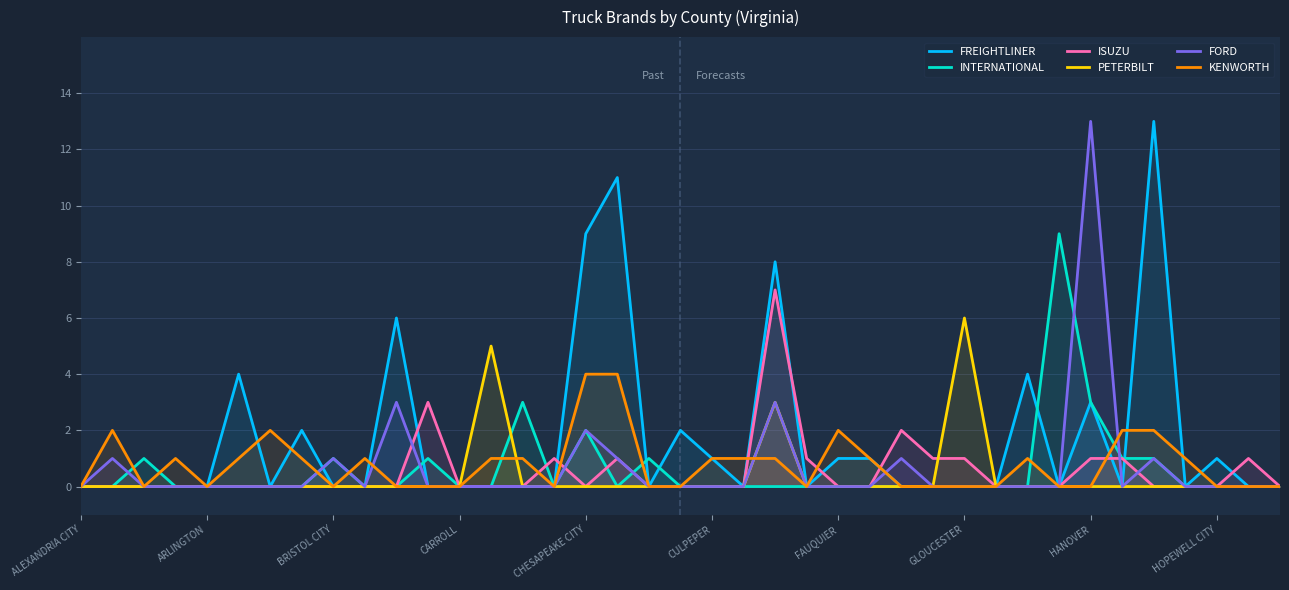

The value of INTERNATIONAL at HOPEWELL CITY is 0. True or false?

True